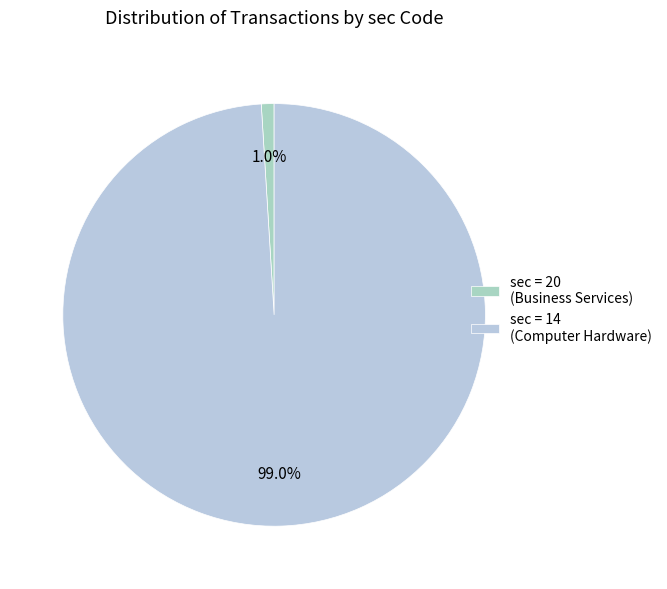

Which slice is the smallest?

sec = 20 (Business Services)